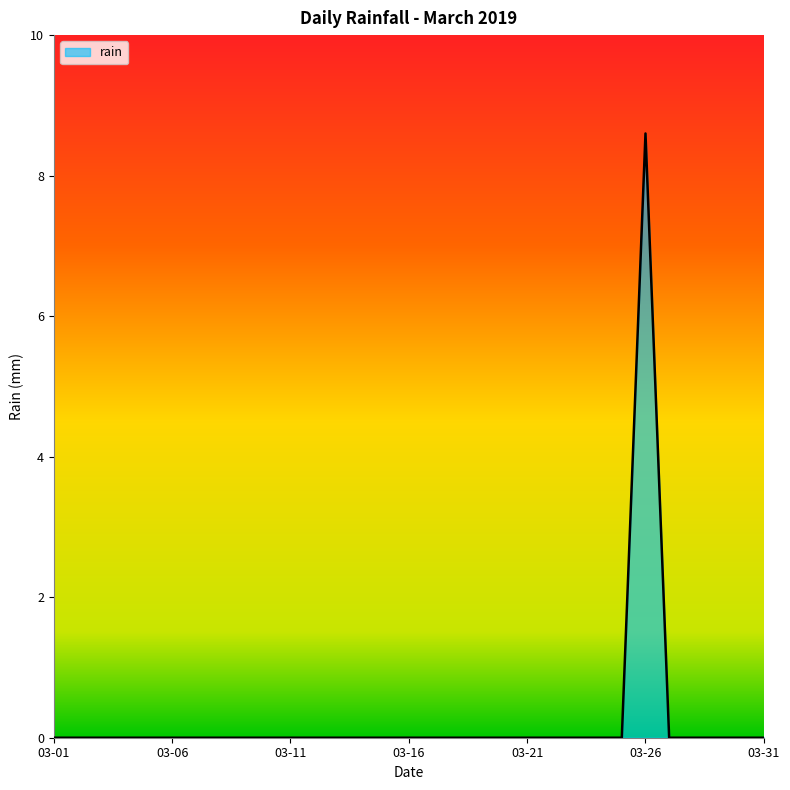

What is the difference between the maximum and minimum values?

8.6